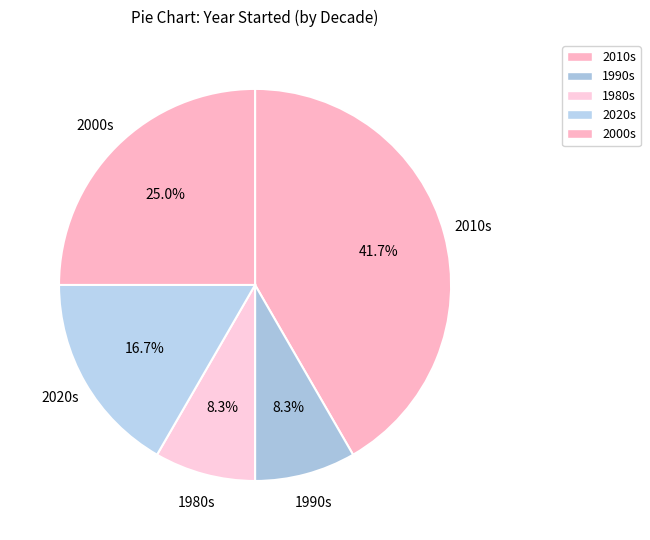

Is there a majority slice in this chart?

No